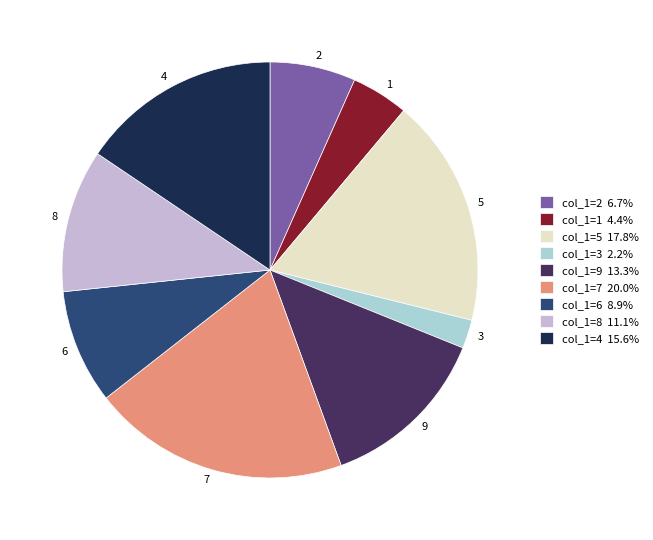

Is the sum of col_1=3 2.2% and col_1=7 20.0% greater than half?

No